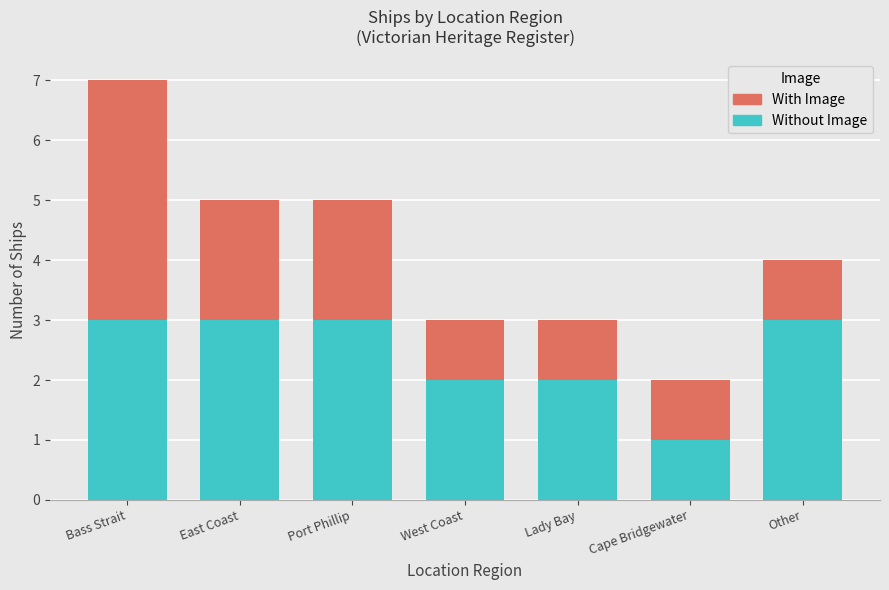

At which category does the chart reach its peak across all series?

Bass Strait